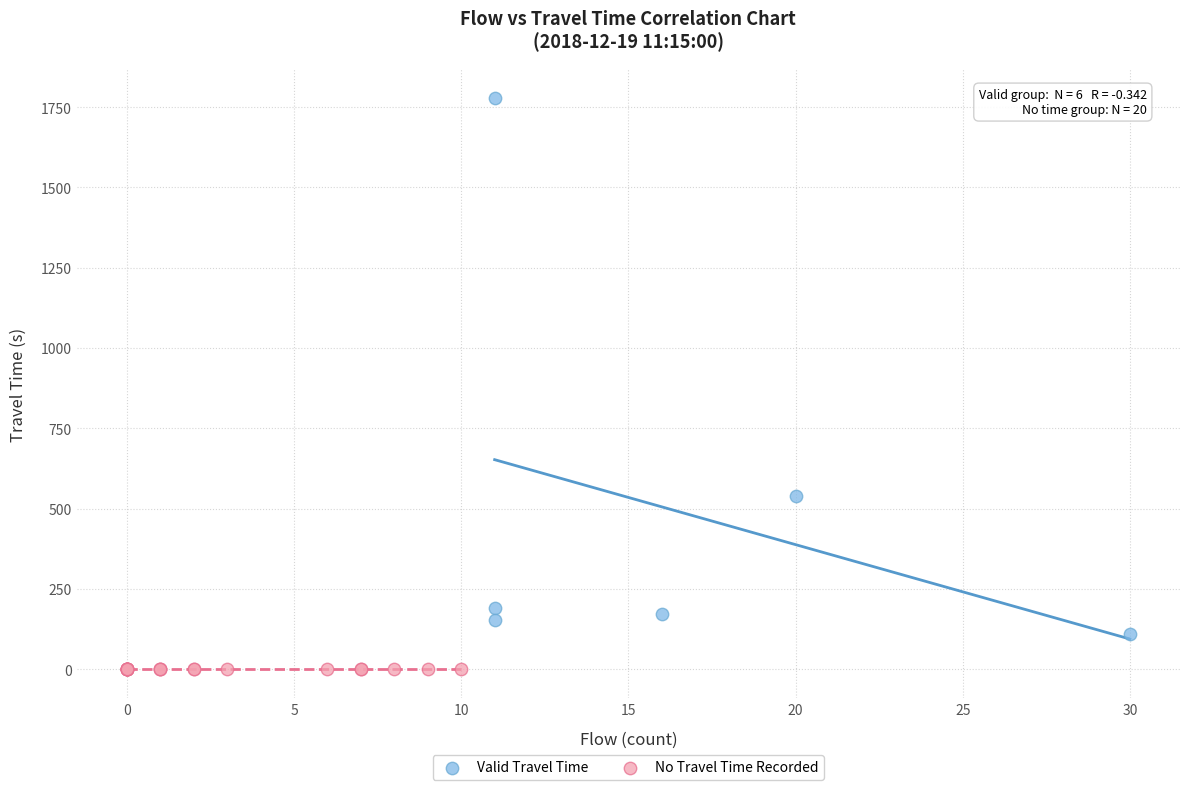

Which series contains the lowest Y value?

No Travel Time Recorded